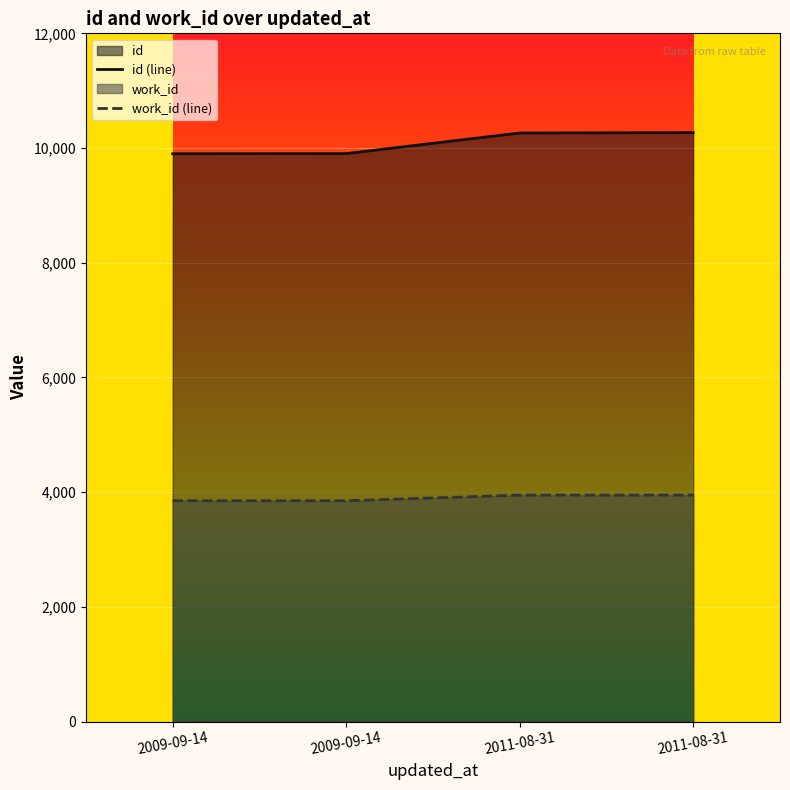

At 2011-08-31, list the series in order from largest to smallest.

id (line), work_id (line)